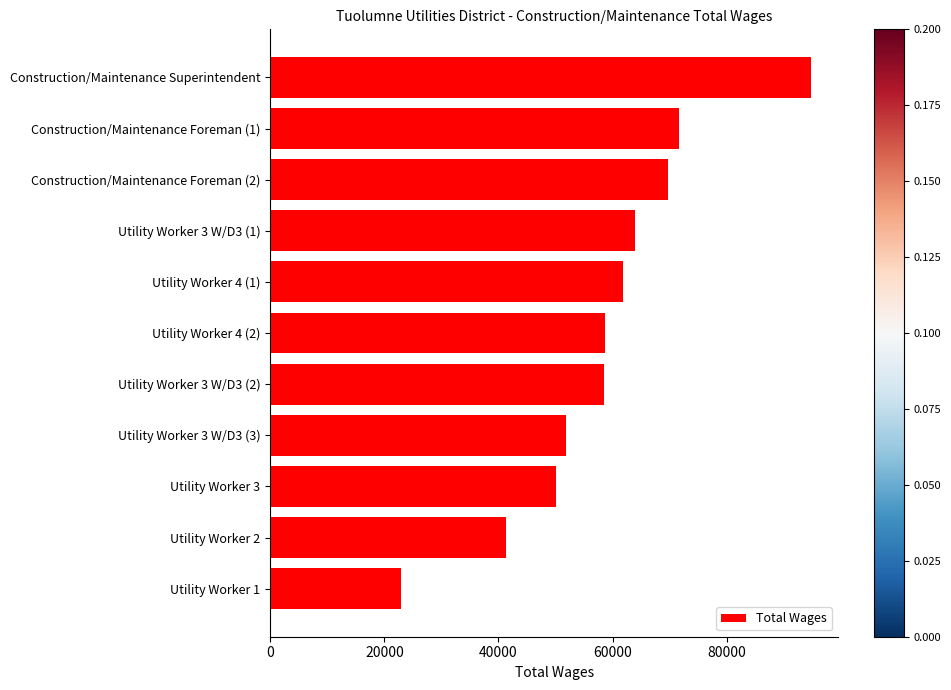

Which category has the highest value across all series?

Construction/Maintenance Superintendent